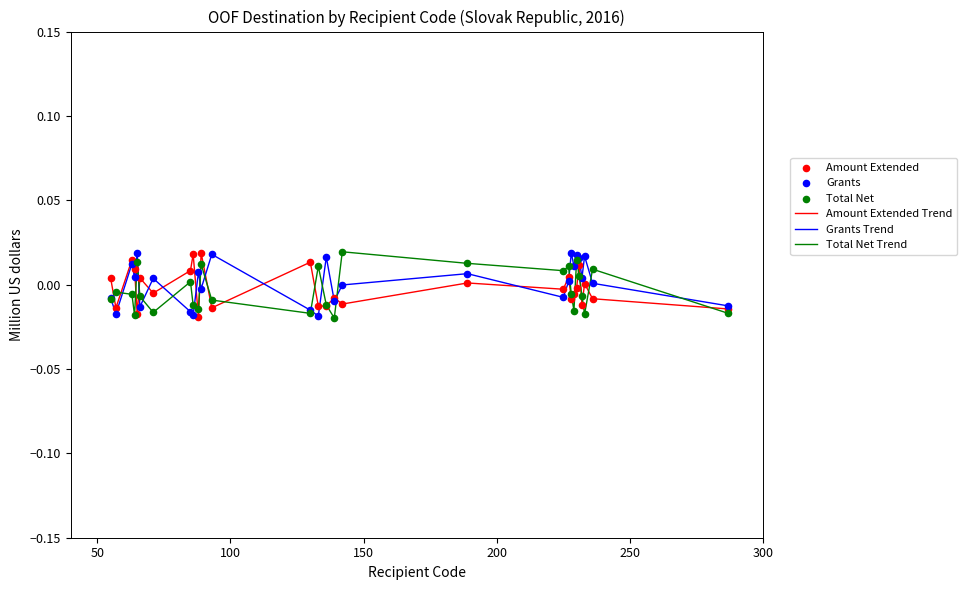

Is this an area chart (filled region under the line)?

No